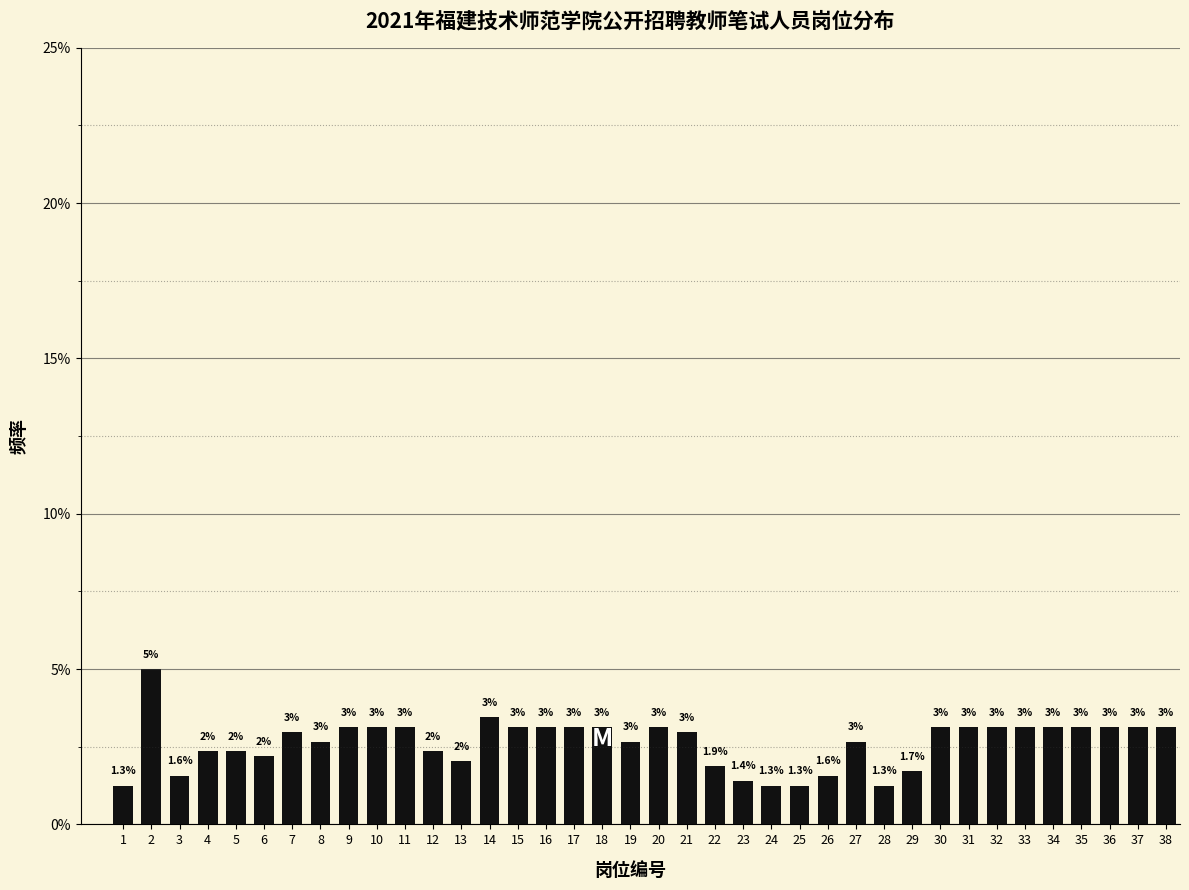

Which has a higher value, 9 or 4?

9